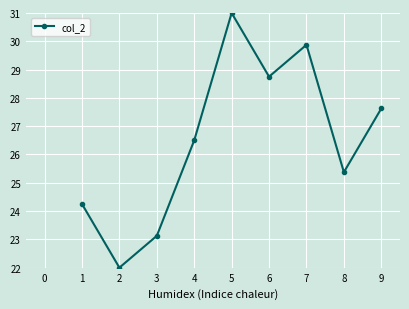

At which label does the data first exceed 26?

4